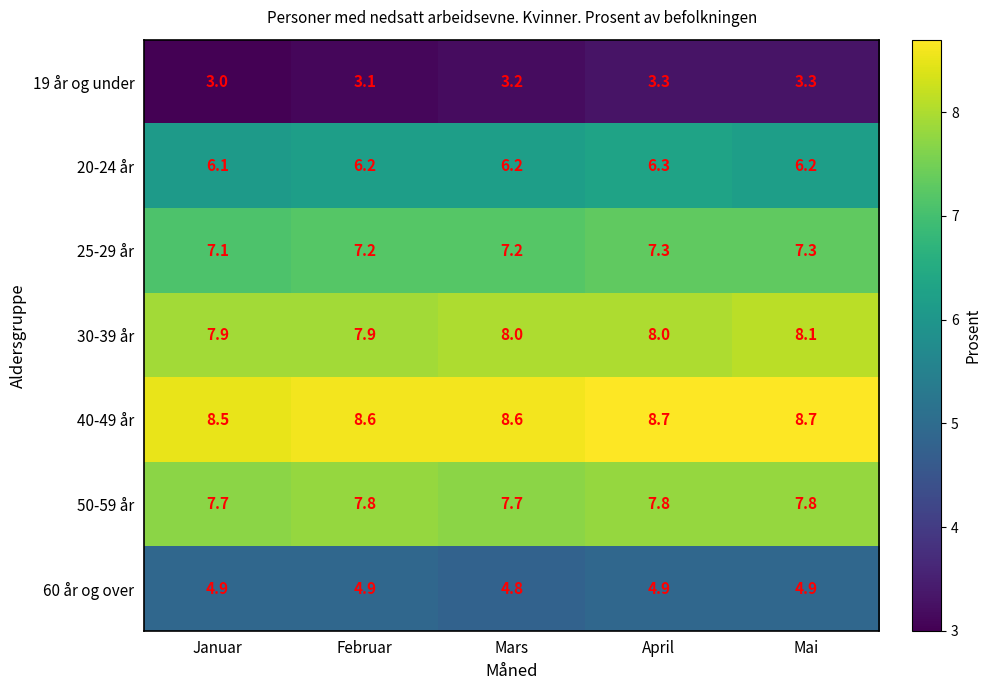

What is the sum of all 40-49 år values?

43.1